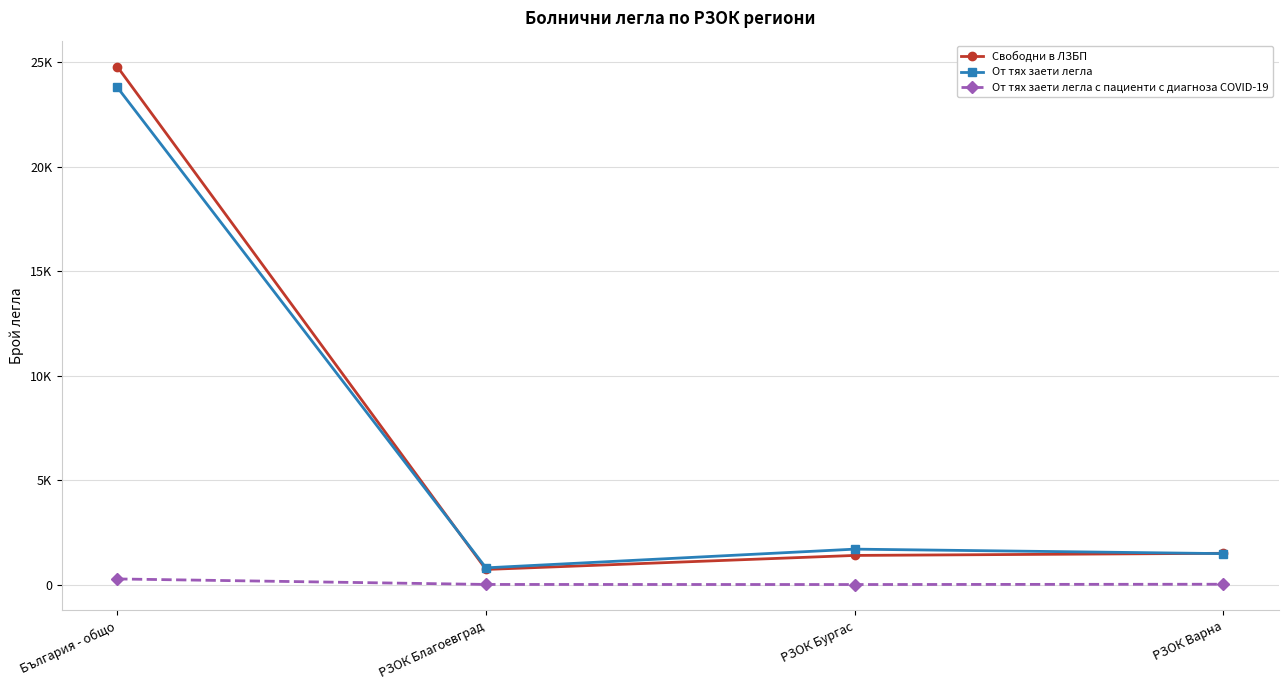

At which label does От тях заети легла first exceed 1700?

България - общо